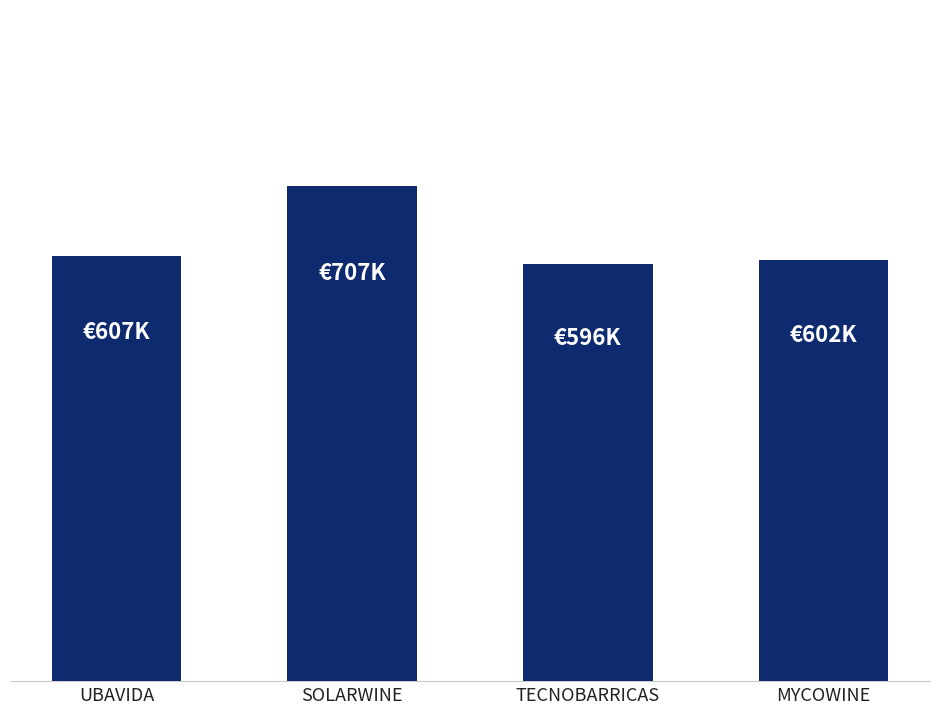

Reading left to right, list all the values displayed in this chart.

UBAVIDA=607342.0	SOLARWINE=706697.0	TECNOBARRICAS=596384.0	MYCOWINE=602295.4